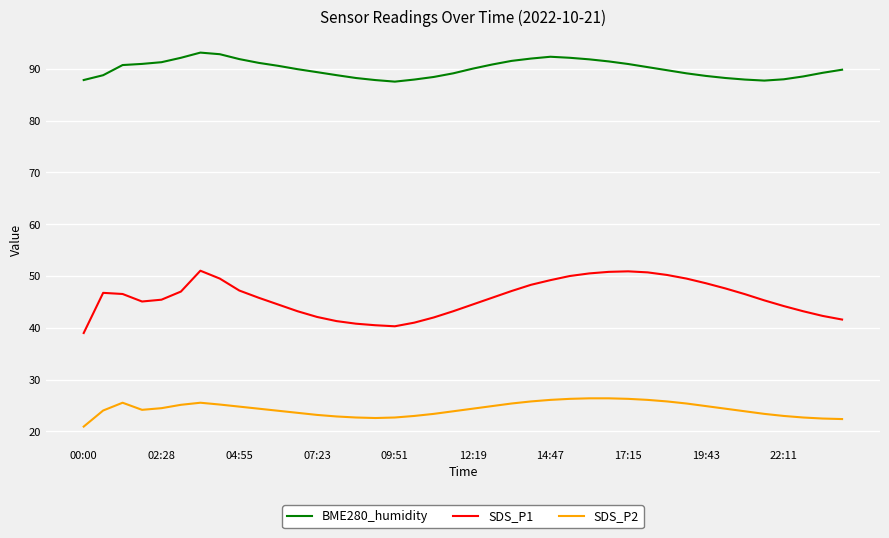

List the series in order of their peak value, highest first.

BME280_humidity, SDS_P1, SDS_P2